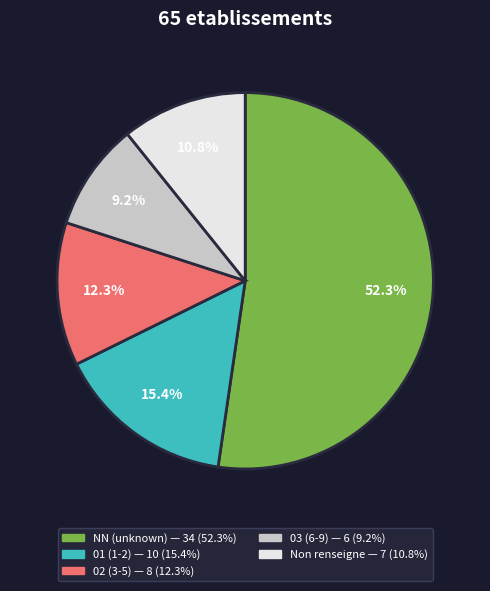

Does any single category account for the majority?

Yes